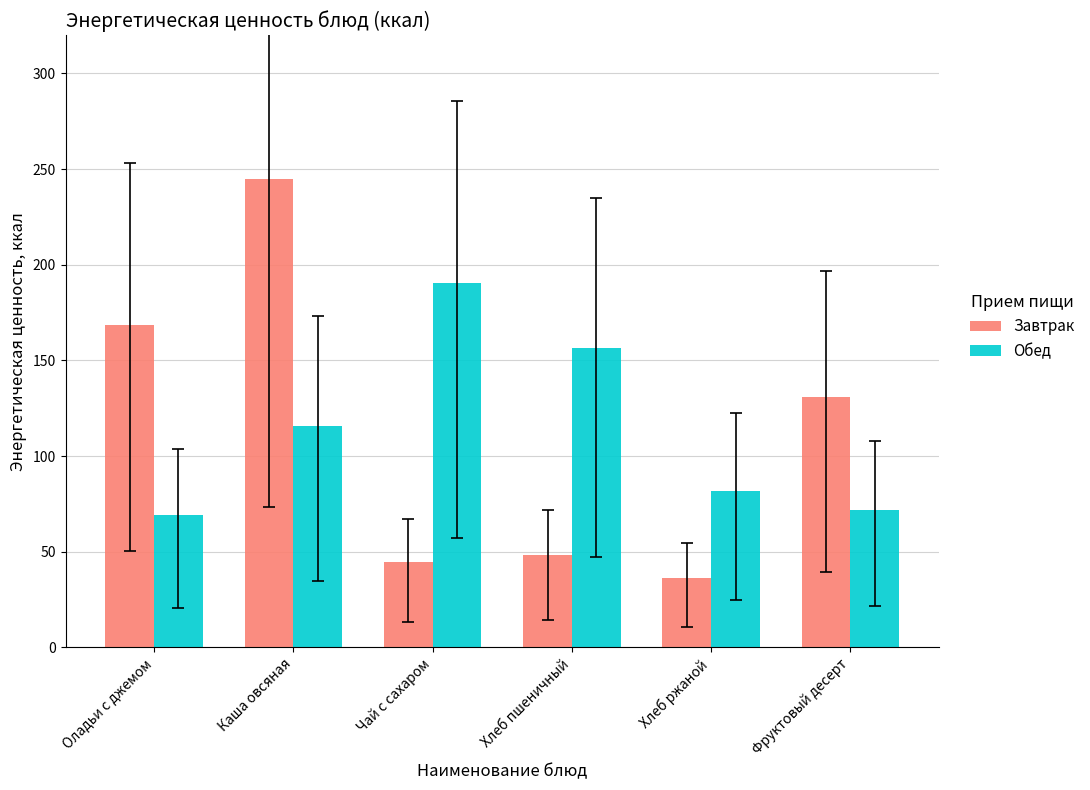

Rank the series by their maximum value, from lowest to highest.

Обед, Завтрак